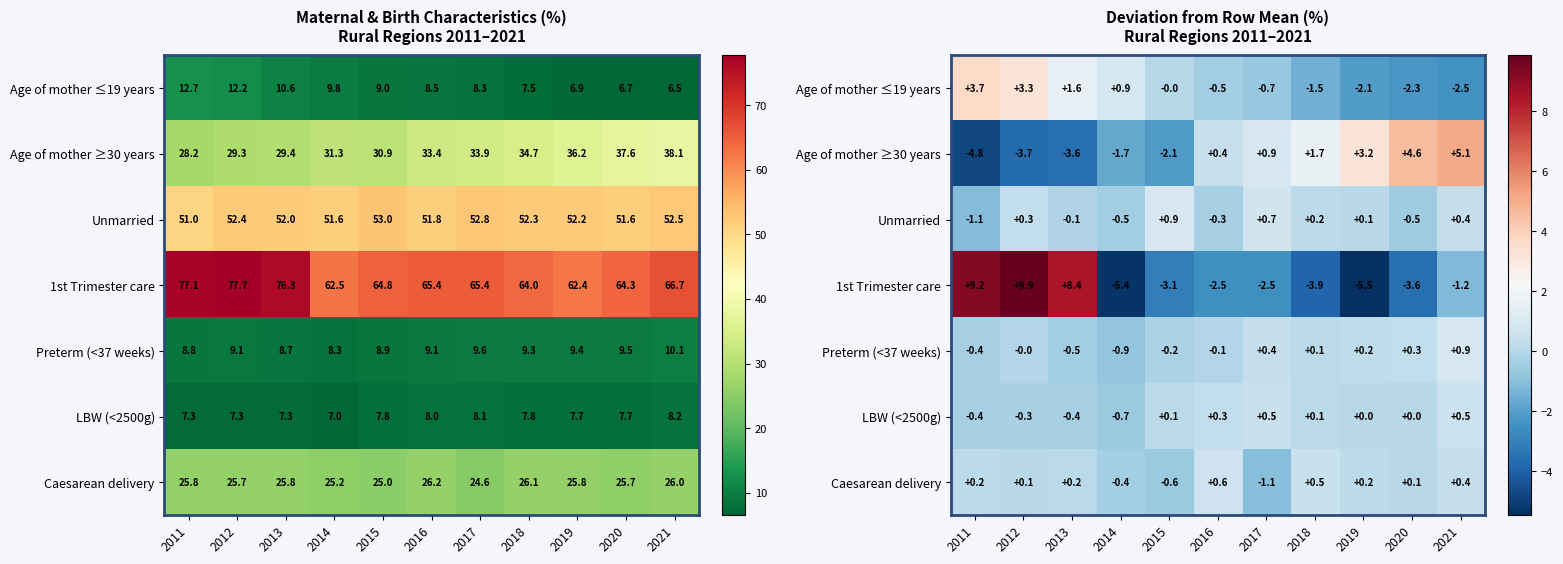

Which series has the largest range (max minus min)?

1st Trimester care